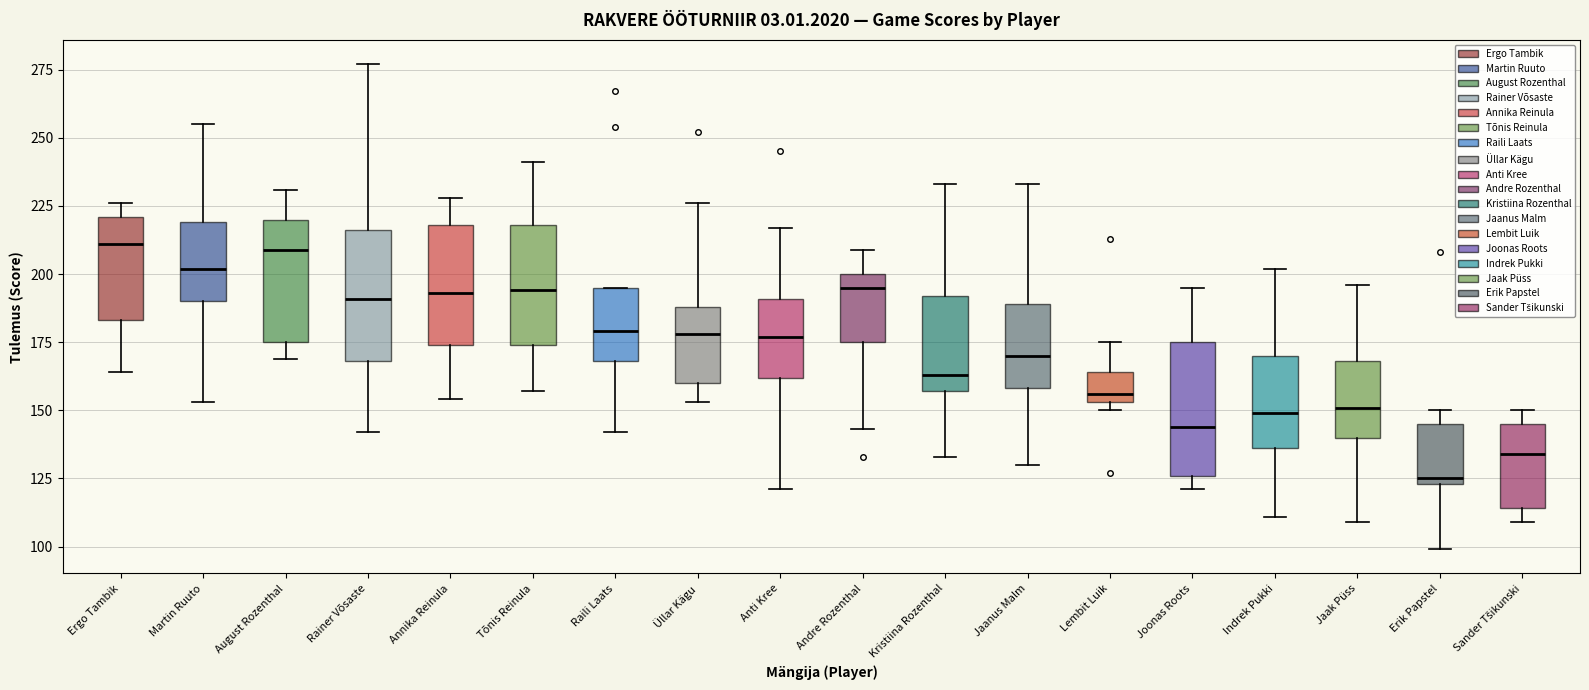

Where does the lower whisker of the box for Raili Laats end on the y-axis? The values are not printed on the chart, so give them approximately, as read against the axis.

140